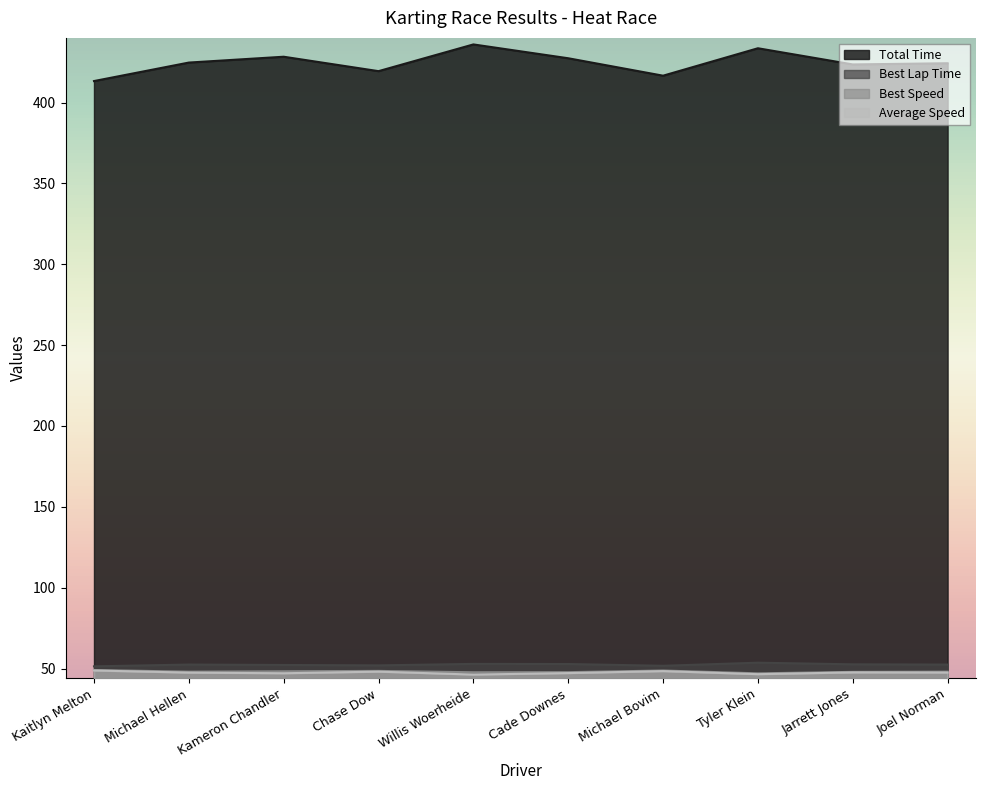

How many data points in Best Speed are above 48?

6